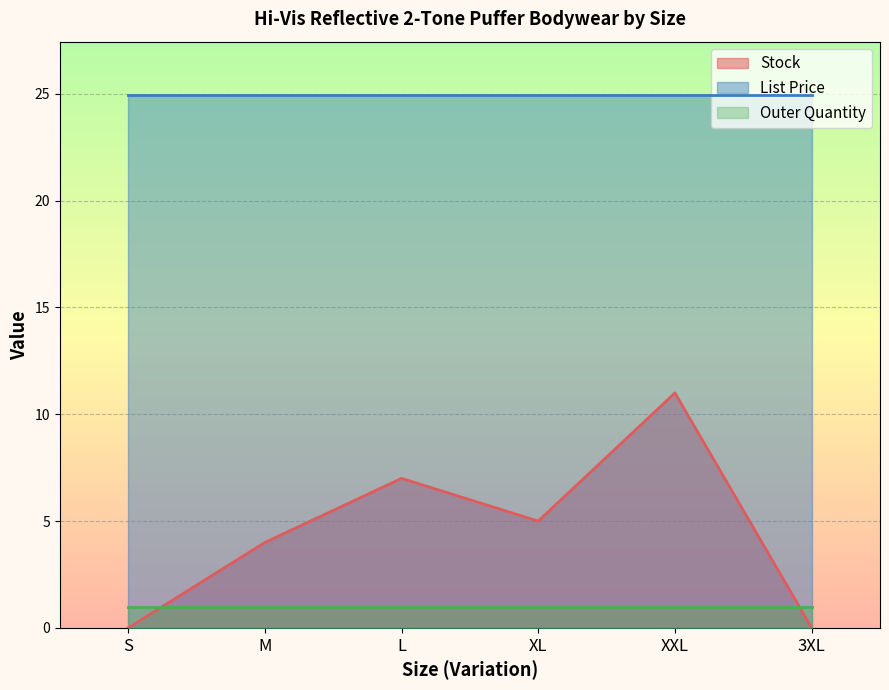

Between 3XL and XL, which is larger?

XL